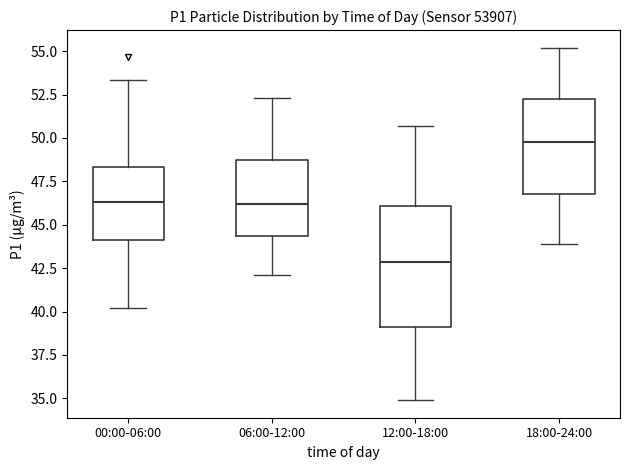

Reading left to right, transcribe this box plot: for each box, give where its median line is, the range the box spans, and where its two whiskers end, as read against the y-axis. The values are not printed on the chart, so give them approximately, as read against the axis.

00:00-06:00: median 46.5, box 44.0 to 48.5, whiskers 40.0 to 53.5
06:00-12:00: median 46.0, box 44.5 to 48.5, whiskers 42.0 to 52.5
12:00-18:00: median 43.0, box 39.0 to 46.0, whiskers 35.0 to 50.5
18:00-24:00: median 50.0, box 47.0 to 52.5, whiskers 44.0 to 55.0